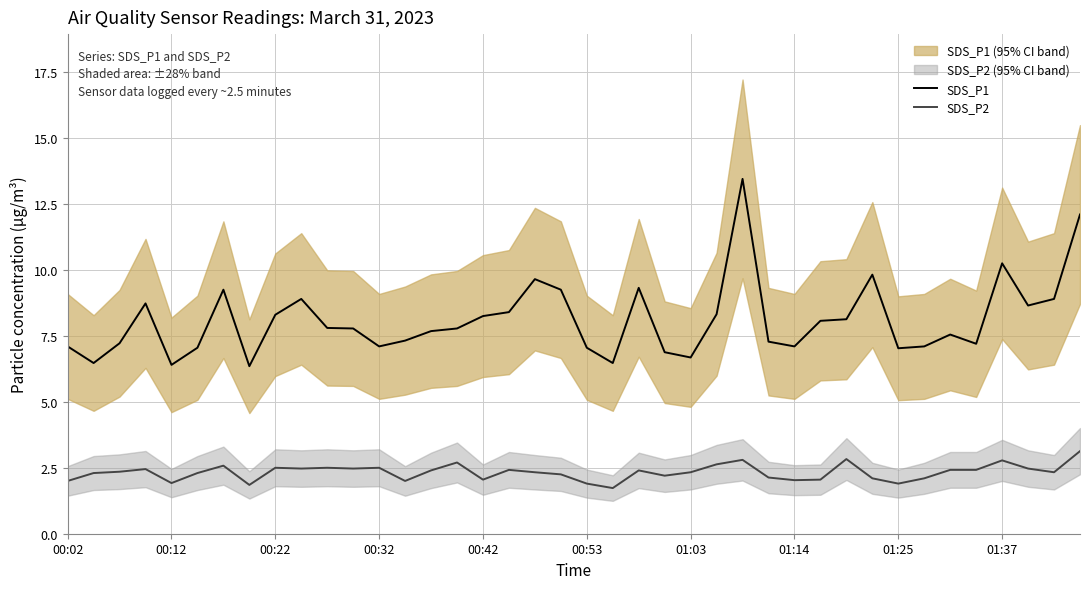

What is the difference between the maximum and minimum values in the SDS_P1 series?

7.1